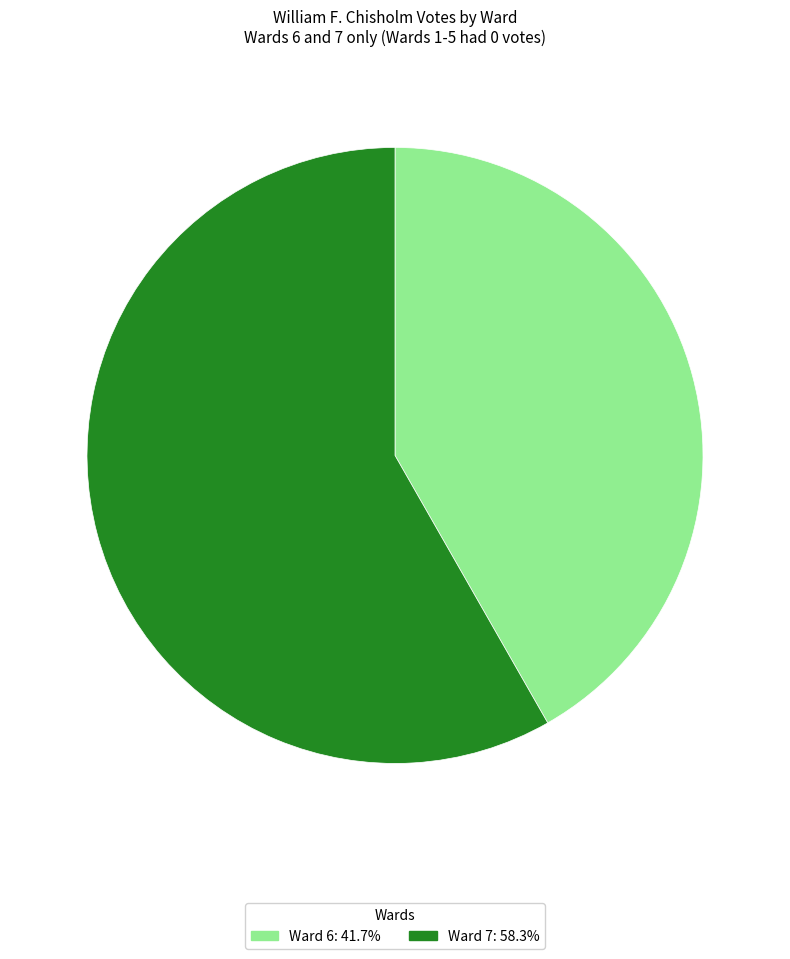

Approximately how many times larger is the value at Ward 7 compared to Ward 6?

1.4